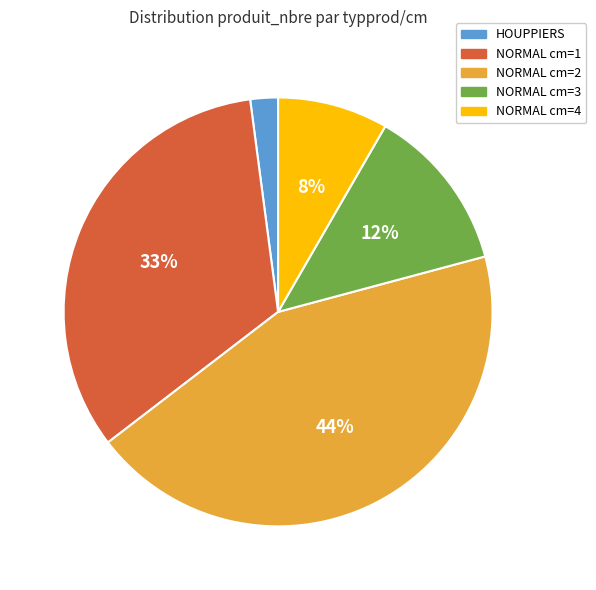

To the nearest percent, what is the average slice percentage?

20%